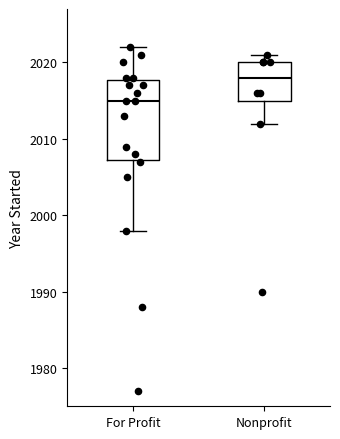

Which box has the highest median line?

Nonprofit